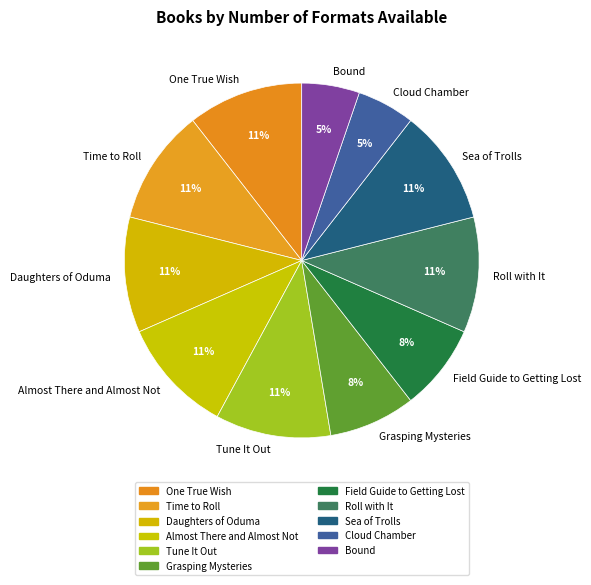

To the nearest percent, what is the average slice percentage?

9%